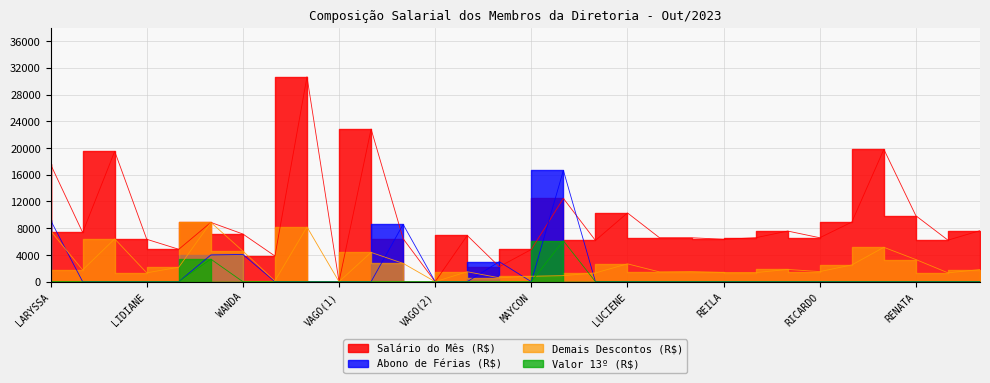

How many series are shown in this chart?

4